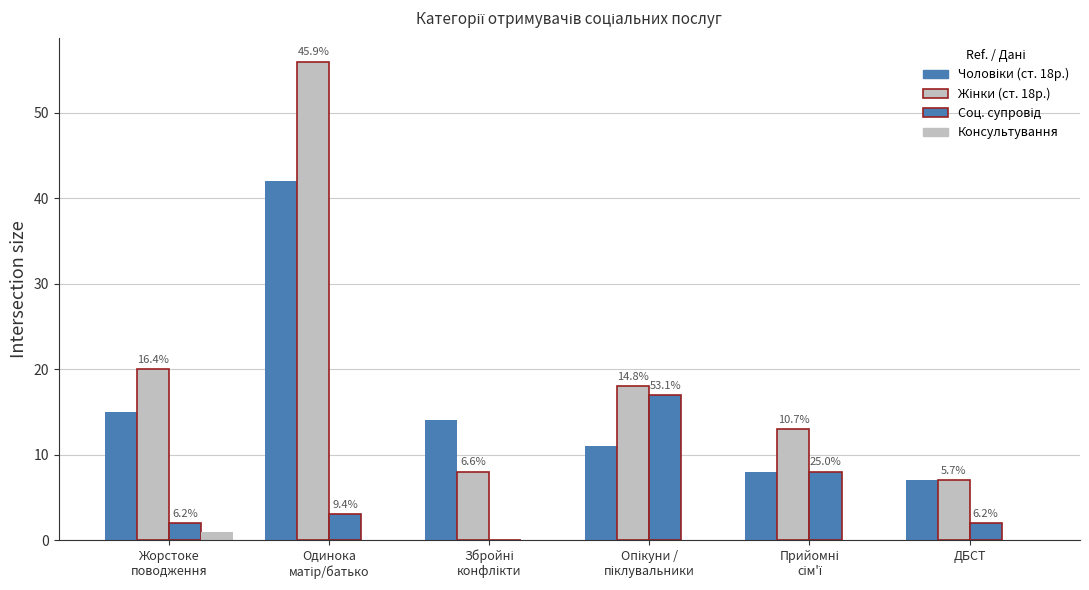

What is the difference between the Жінки (ст. 18р.) values at Прийомні
сім'ї and ДБСТ?

6